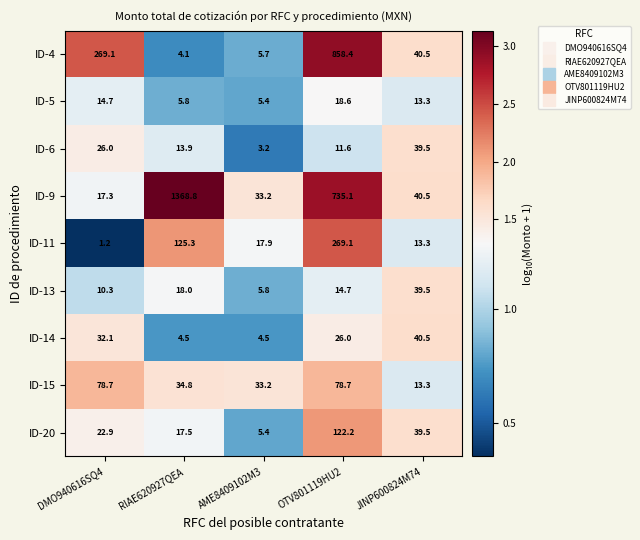

The value of ID-13 at DMO940616SQ4 is 3.7. True or false?

False